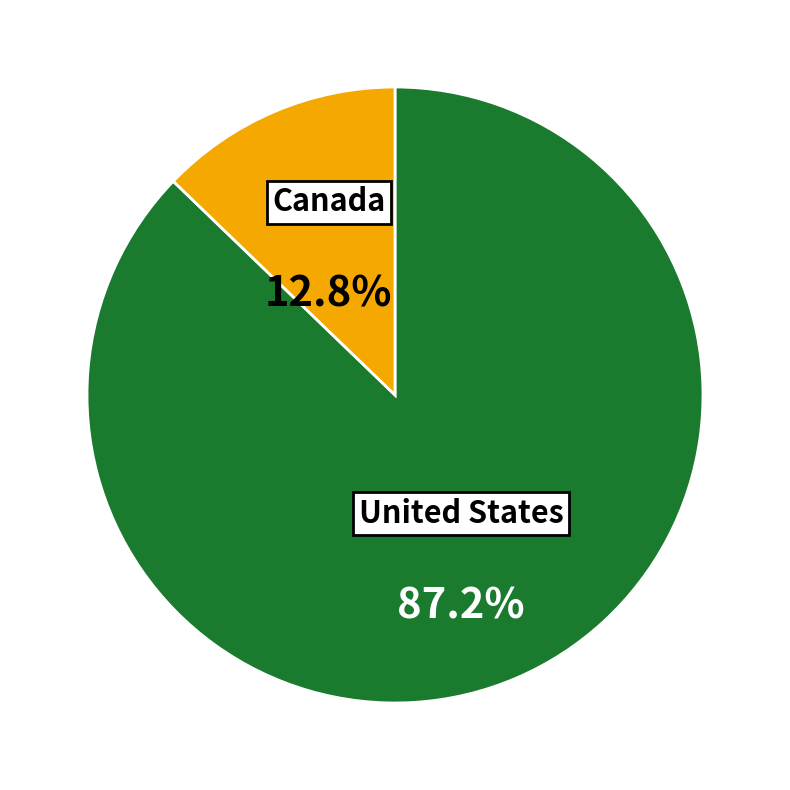

Does any single category account for the majority?

Yes